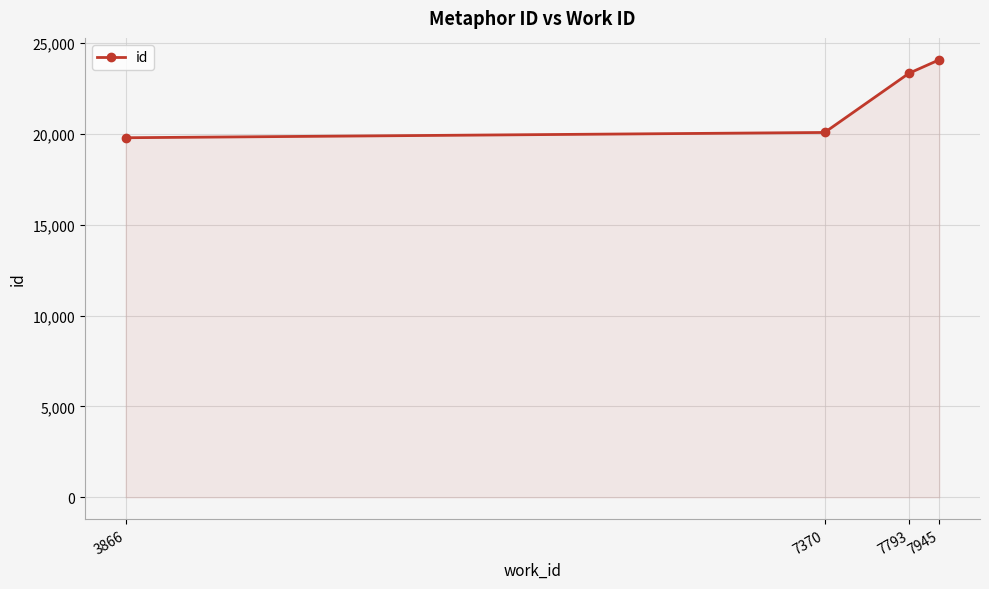

What is the greatest value displayed?

24084